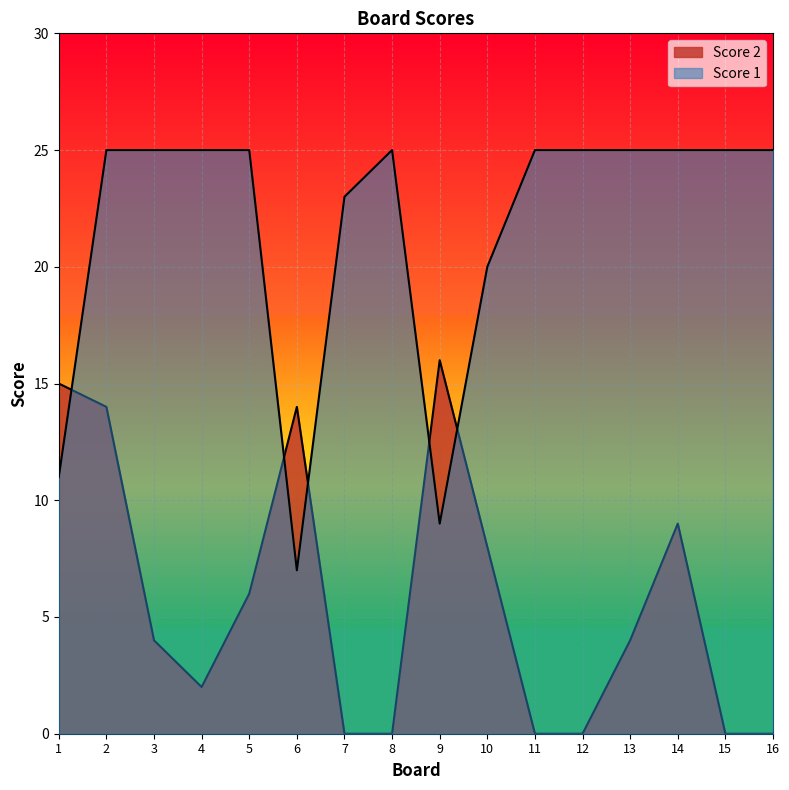

Reading right to left, what are all the values shown in this chart?

Score 1: 25	25	25	25	25	25	20	9	25	23	7	25	25	25	25	11
Score 2: 0	0	9	4	0	0	8	16	0	0	14	6	2	4	14	15